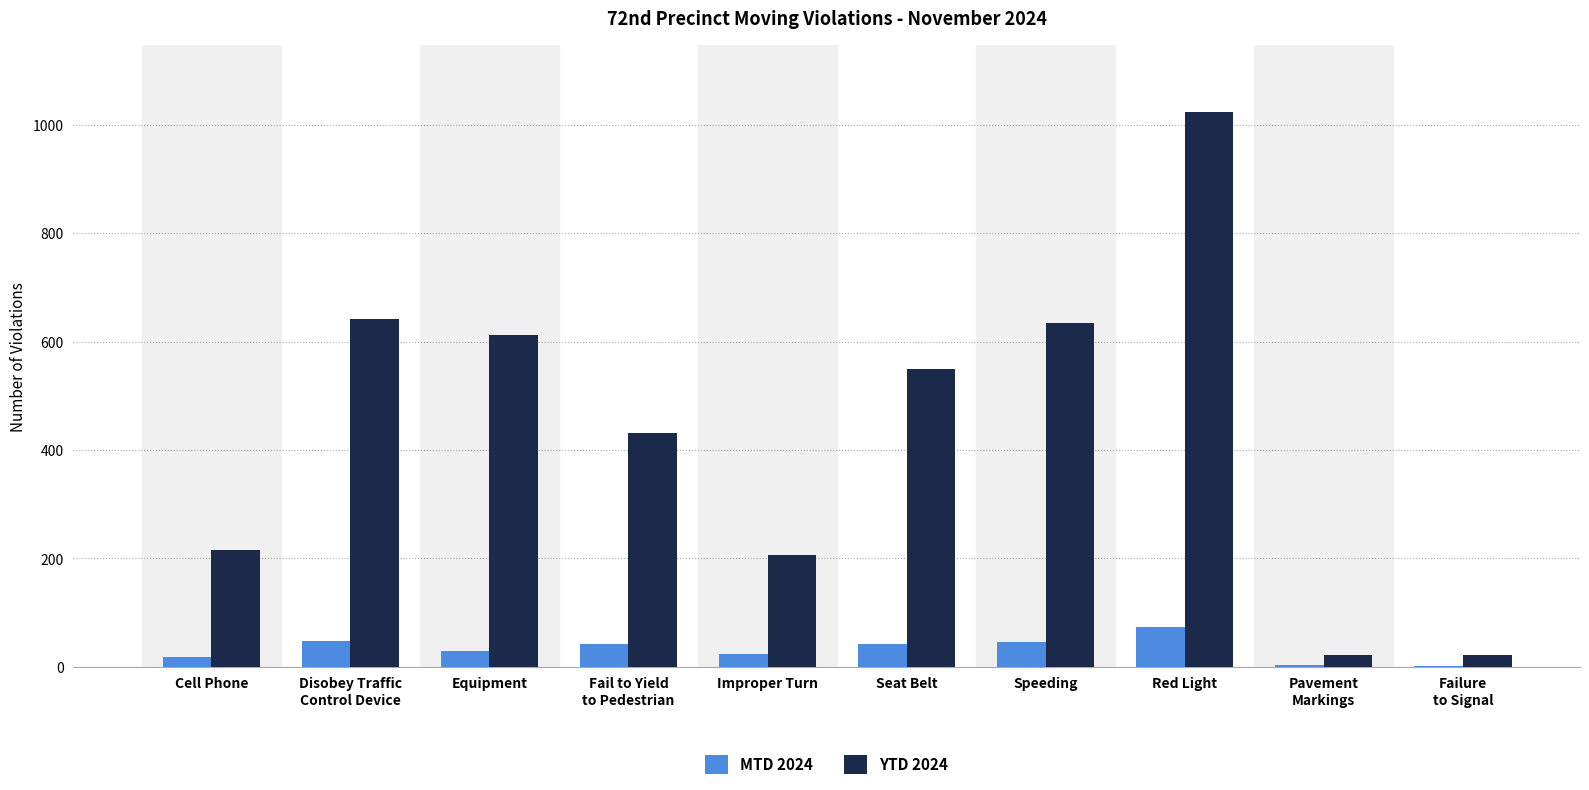

What is the maximum value shown in the chart?

1024